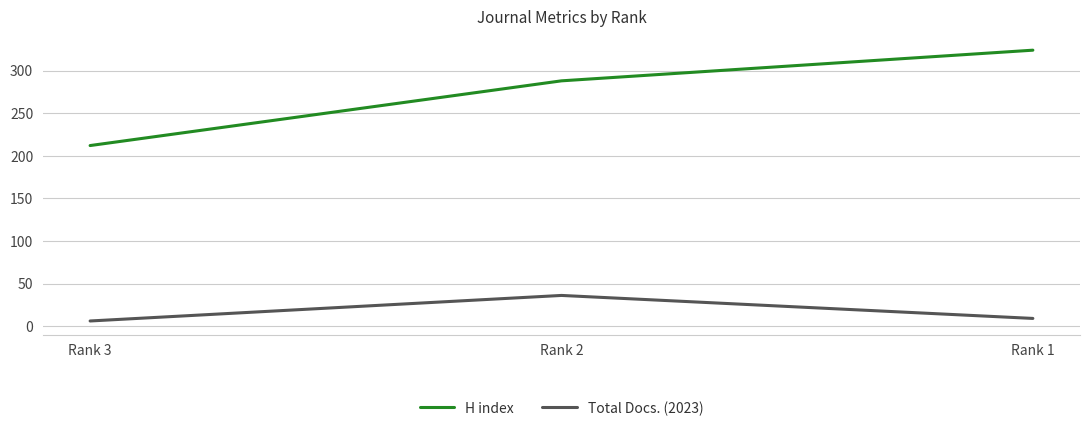

Which category has the lowest value in the Total Docs. (2023) series?

Rank 3